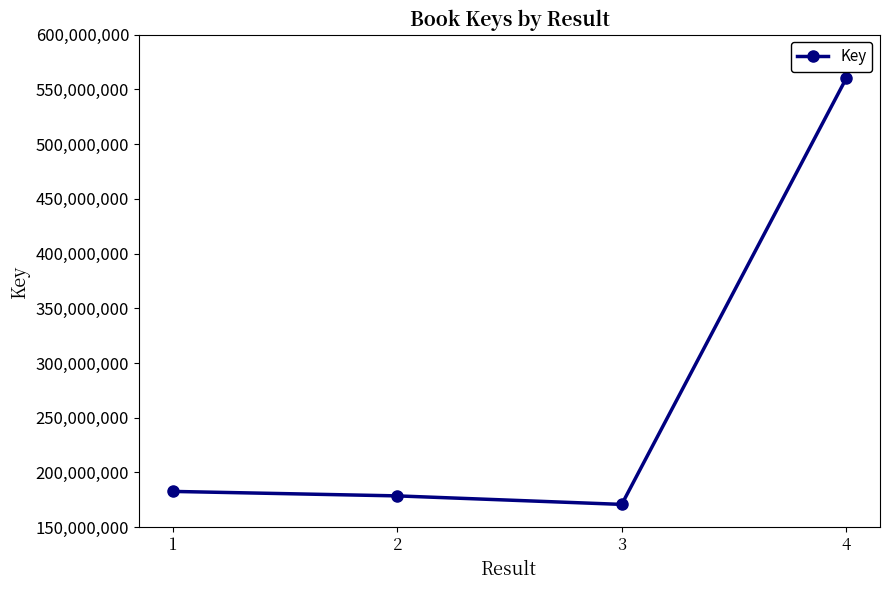

Where is the first local minimum?

3